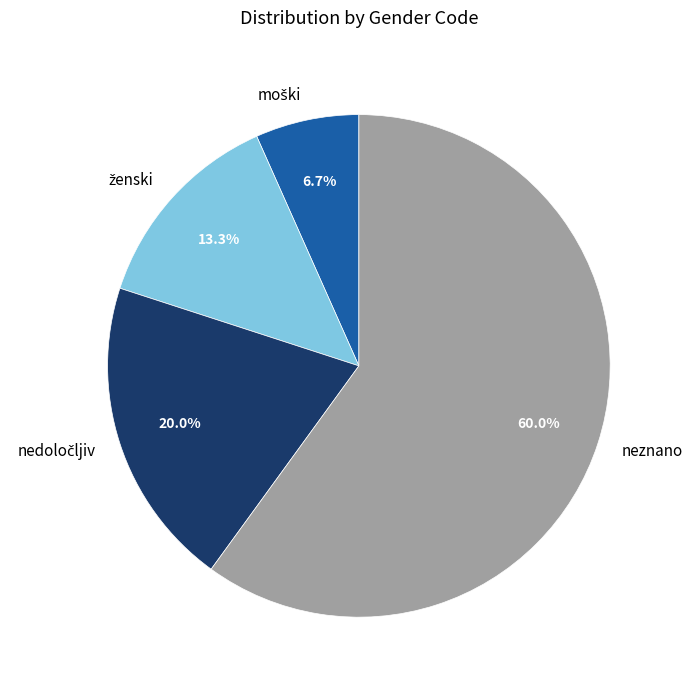

Does neznano represent more than half of the total?

Yes